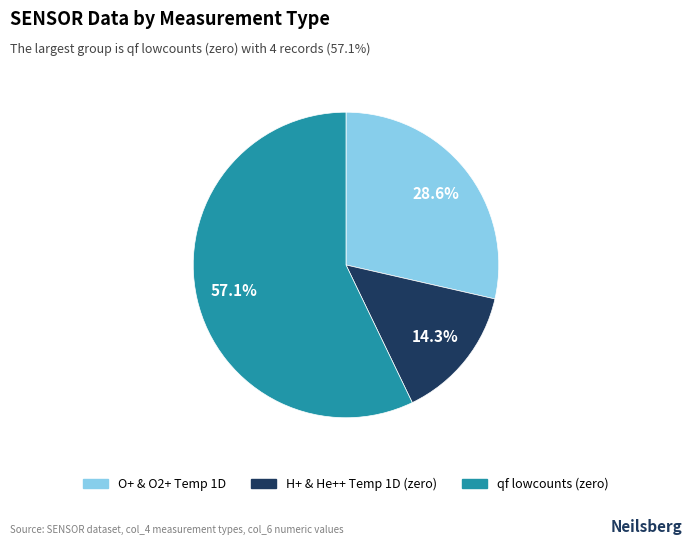

Is there any slice that represents more than half of the pie?

Yes